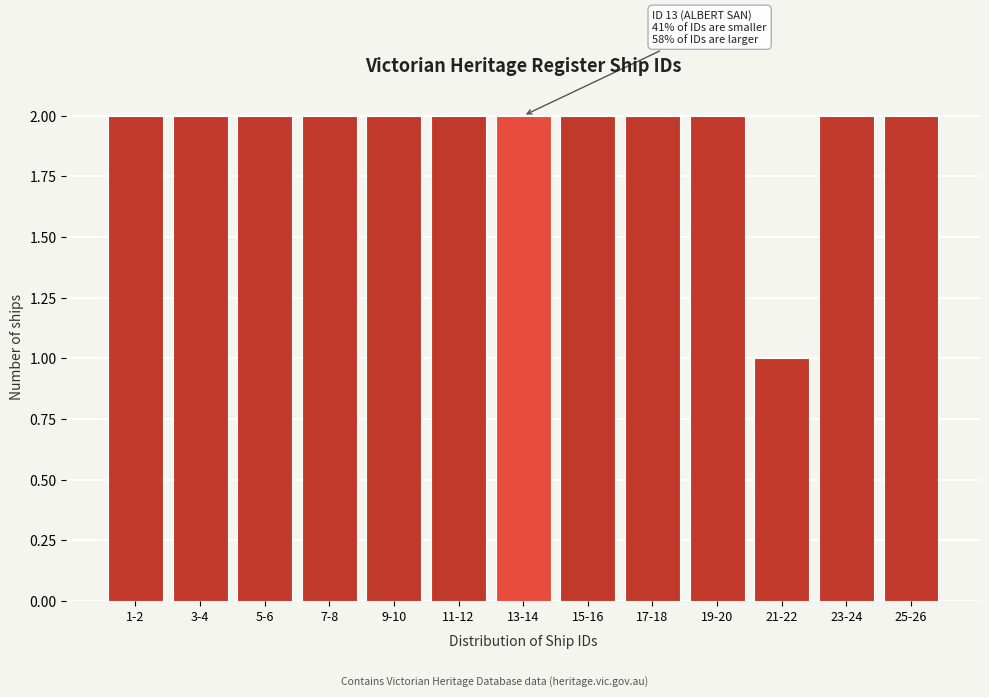

Reading left to right, list all the values displayed in this chart.

1-2=2	3-4=2	5-6=2	7-8=2	9-10=2	11-12=2	13-14=2	15-16=2	17-18=2	19-20=2	21-22=1	23-24=2	25-26=2